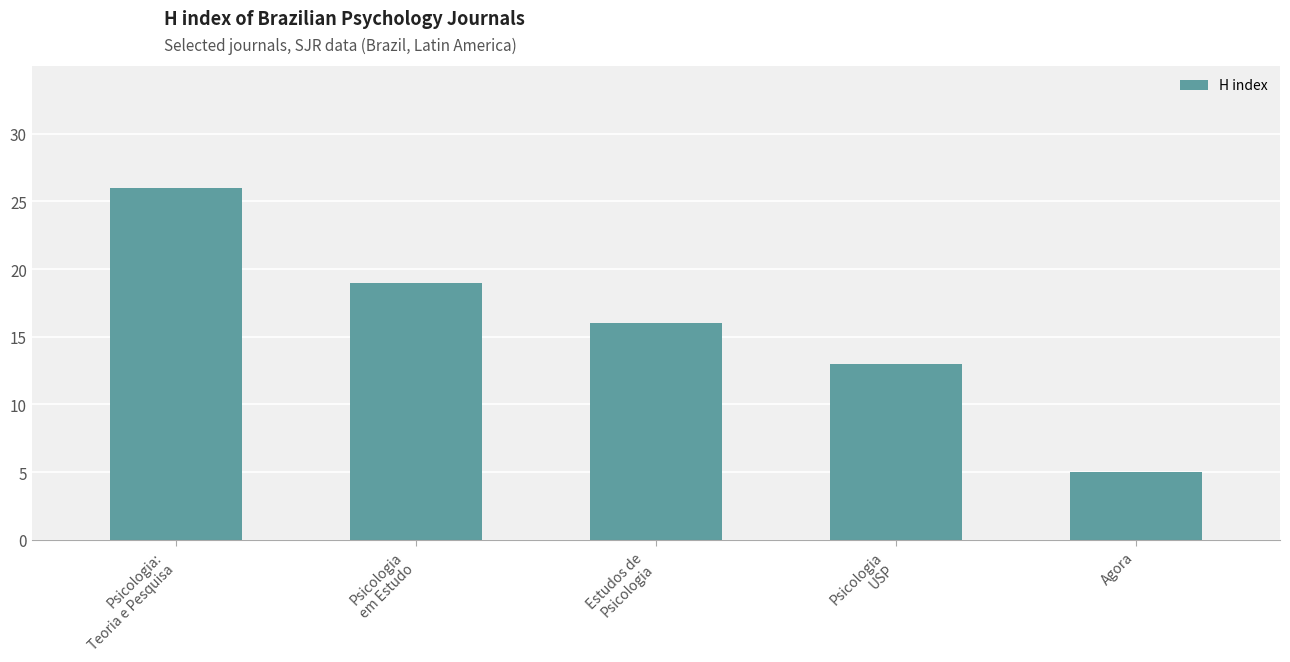

What is the value of the 3rd bar from the left?

16